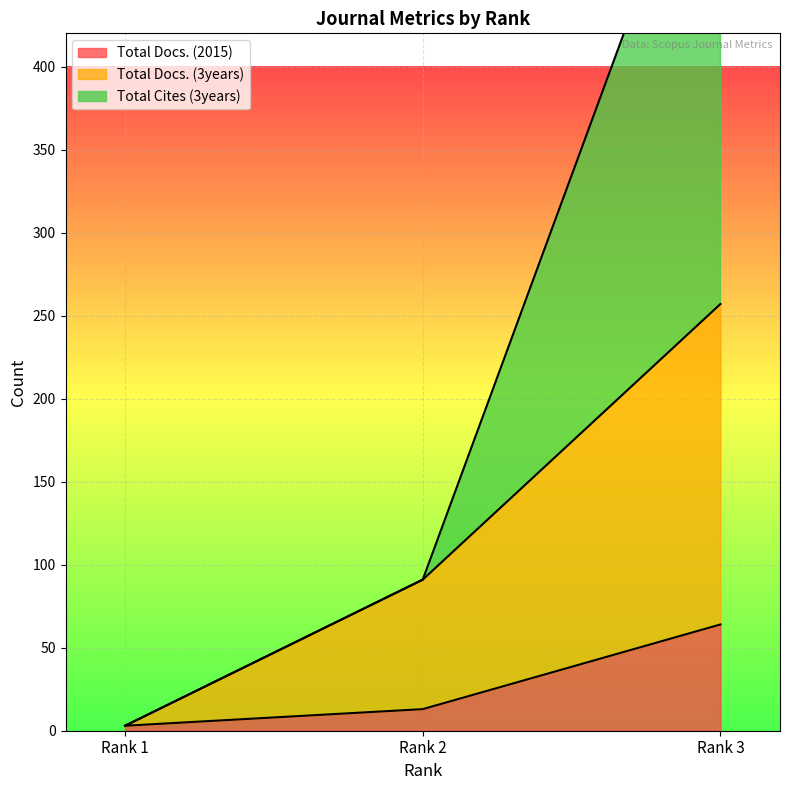

What is the value of the Total Cites (3years) point at the 2nd from the left?

91